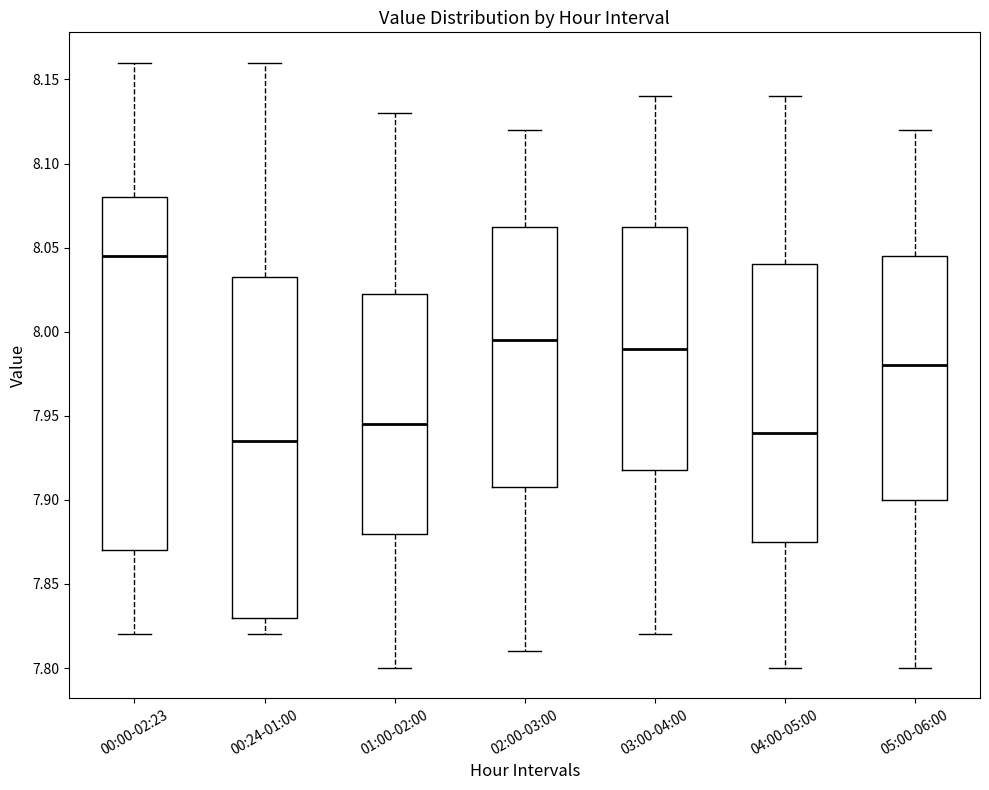

Reading left to right, read every box against the y-axis: the position of its median line, the range the box covers, and the ends of its whiskers. The values are not printed on the chart, so give them approximately, as read against the axis.

00:00-02:23: median 8.045, box 7.870 to 8.080, whiskers 7.820 to 8.160
00:24-01:00: median 7.935, box 7.830 to 8.035, whiskers 7.820 to 8.160
01:00-02:00: median 7.945, box 7.880 to 8.025, whiskers 7.800 to 8.130
02:00-03:00: median 7.995, box 7.910 to 8.065, whiskers 7.810 to 8.120
03:00-04:00: median 7.990, box 7.920 to 8.065, whiskers 7.820 to 8.140
04:00-05:00: median 7.940, box 7.875 to 8.040, whiskers 7.800 to 8.140
05:00-06:00: median 7.980, box 7.900 to 8.045, whiskers 7.800 to 8.120